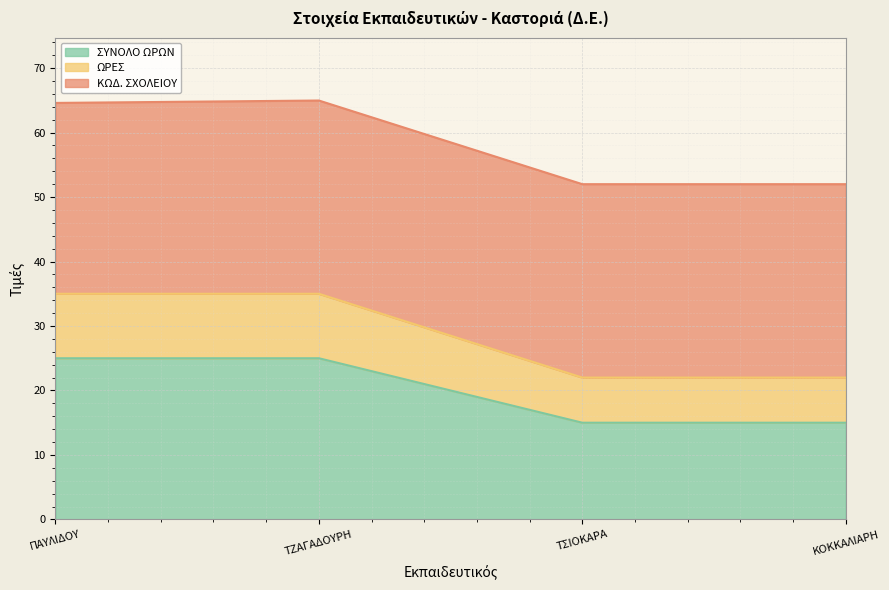

Between ΠΑΥΛΙΔΟΥ and ΚΟΚΚΑΛΙΑΡΗ, which is larger?

ΠΑΥΛΙΔΟΥ